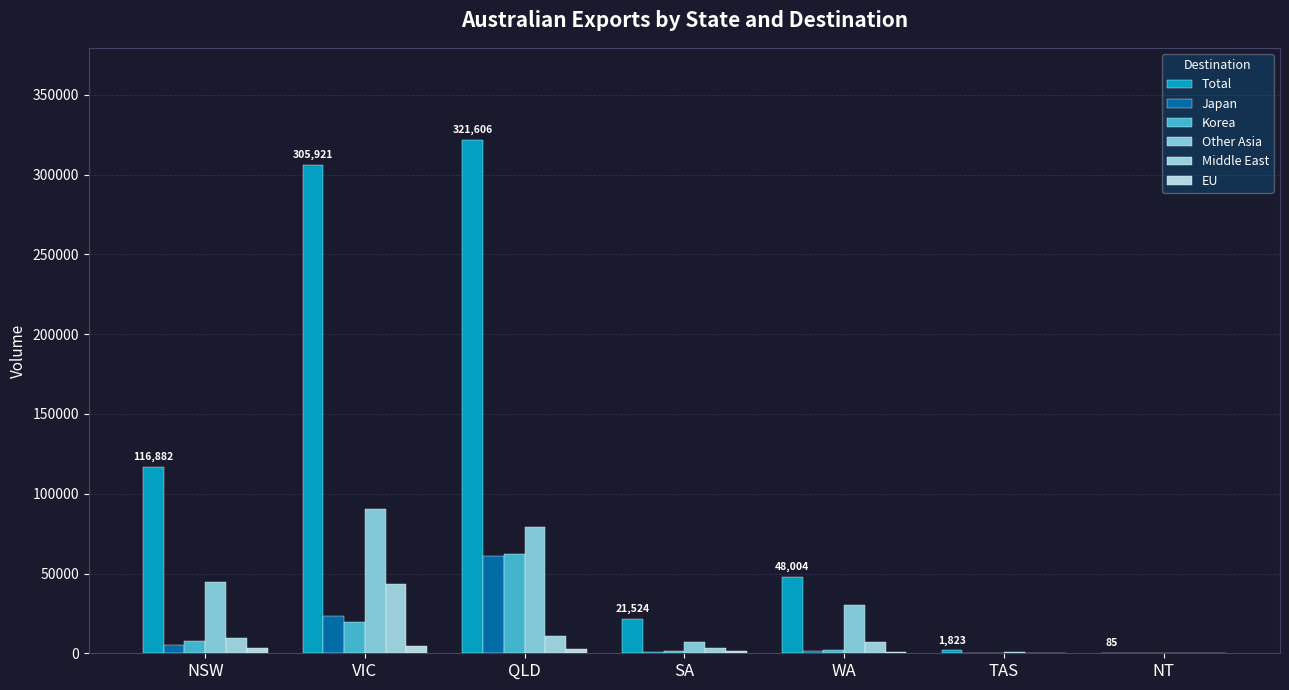

How many distinct data groups are displayed?

6